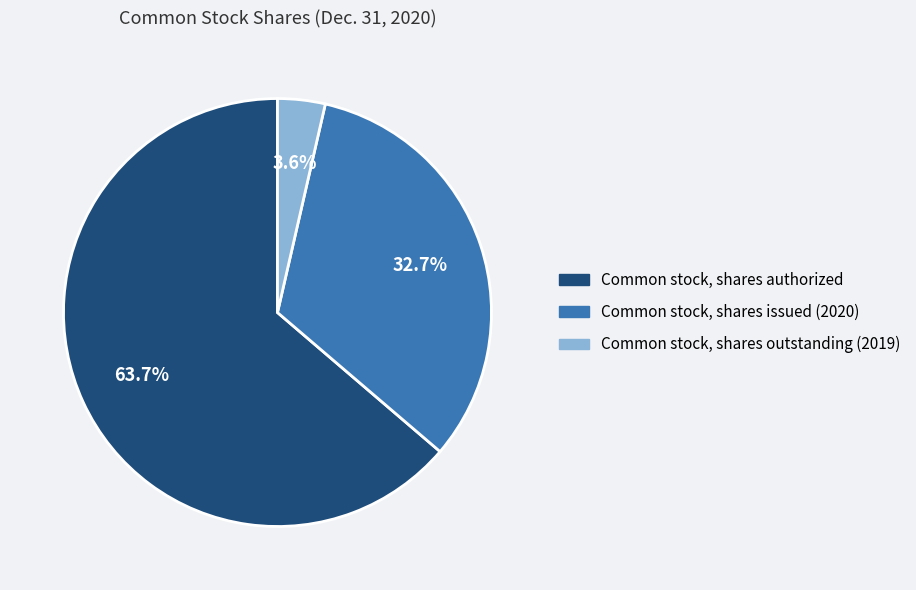

How many slices are in this pie chart?

3